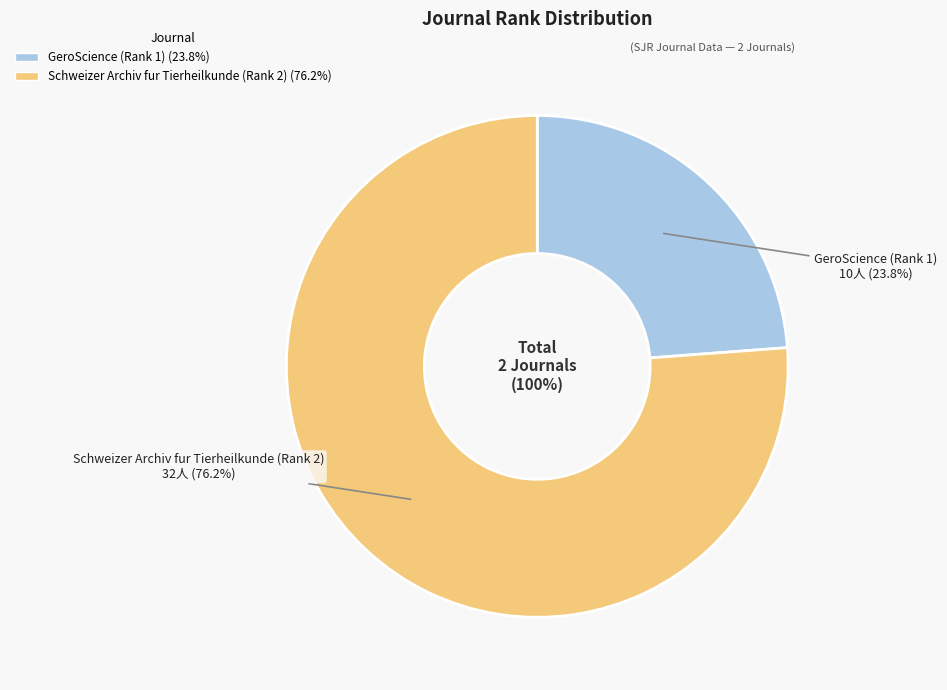

Which slice is the smallest?

GeroScience (Rank 1)